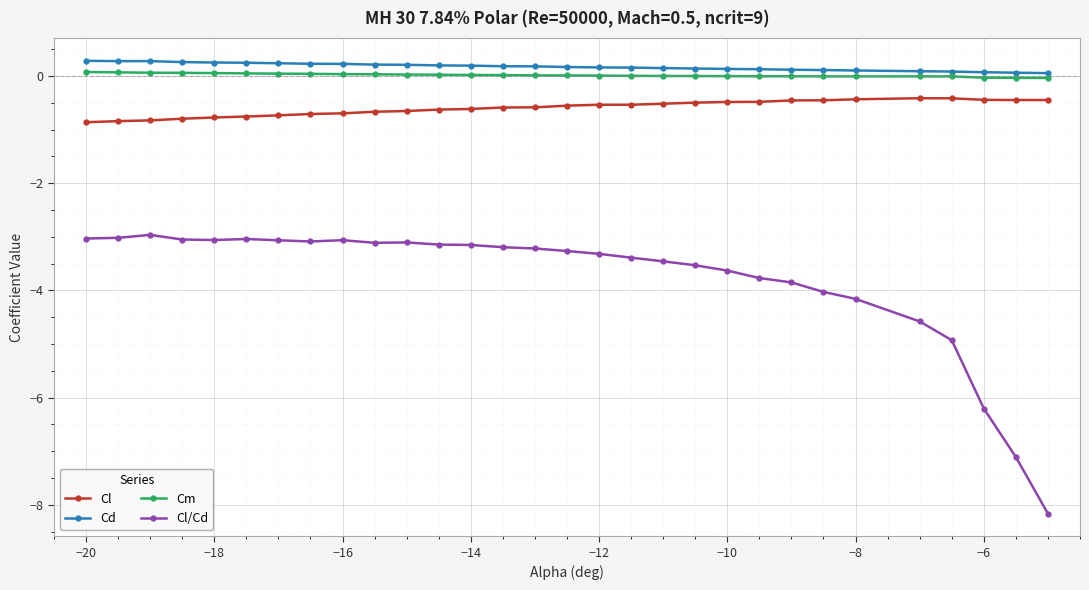

What is the minimum value shown in the chart?

-8.2